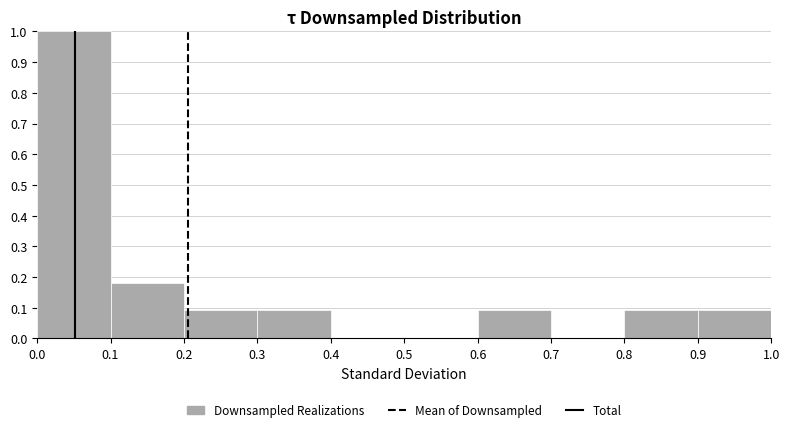

Over which range of the x-axis is the bar tallest?

0.0 to 0.1